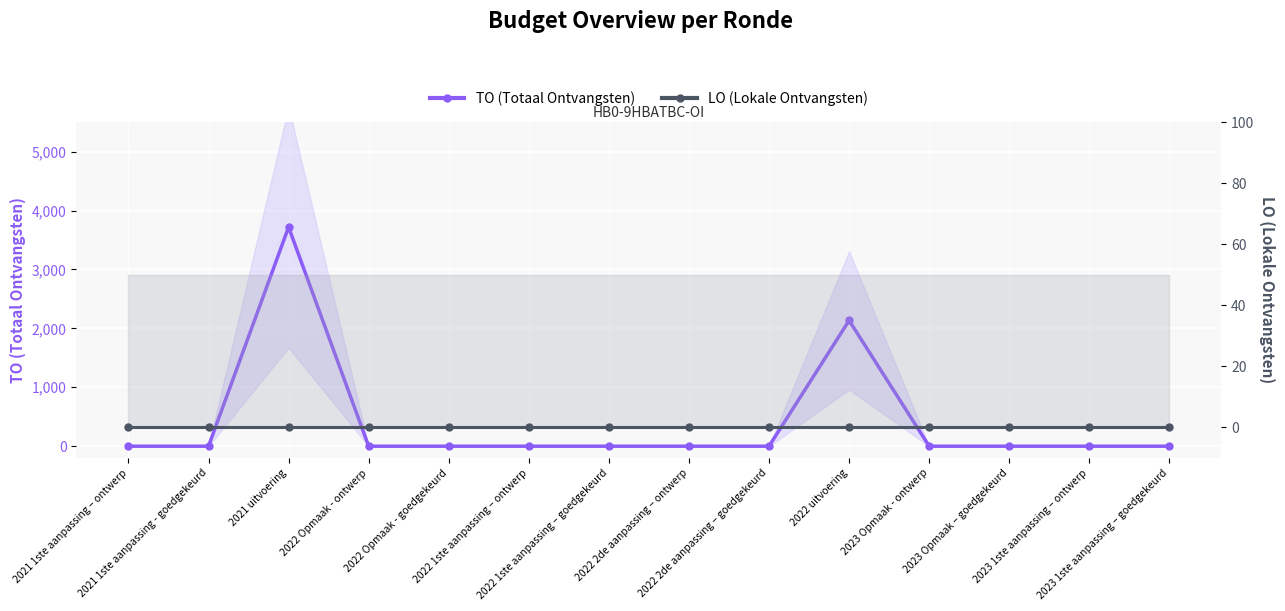

Reading right to left, list all the values displayed in this chart.

TO (Totaal Ontvangsten): 0	0	0	0	2134	0	0	0	0	0	0	3718	0	0
LO (Lokale Ontvangsten): 0	0	0	0	0	0	0	0	0	0	0	0	0	0